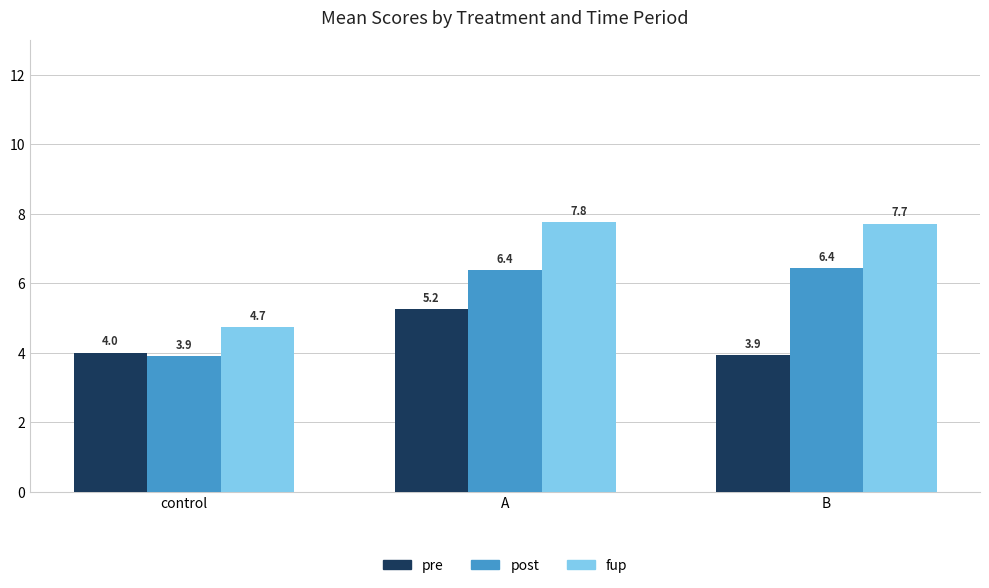

At which category is the sum across all series the highest?

A